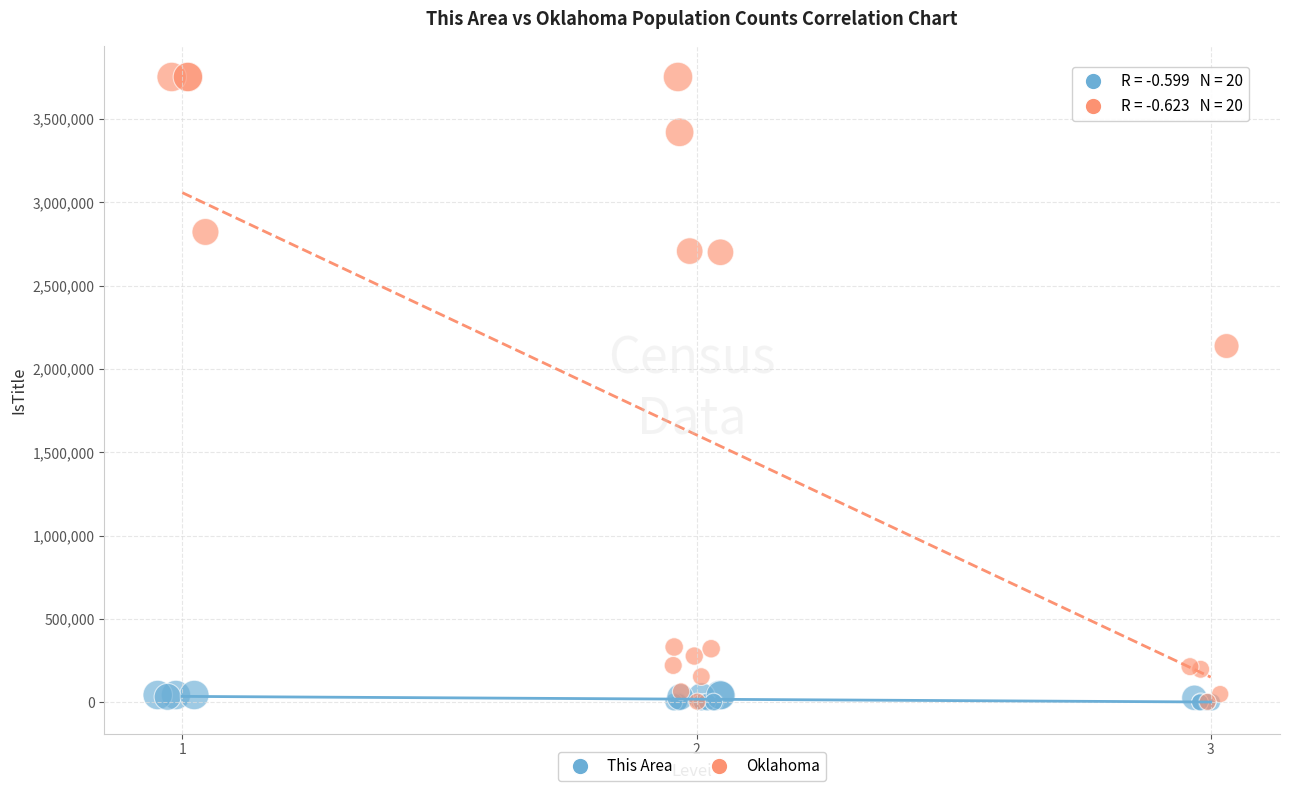

Which series reaches the maximum Y coordinate?

Oklahoma